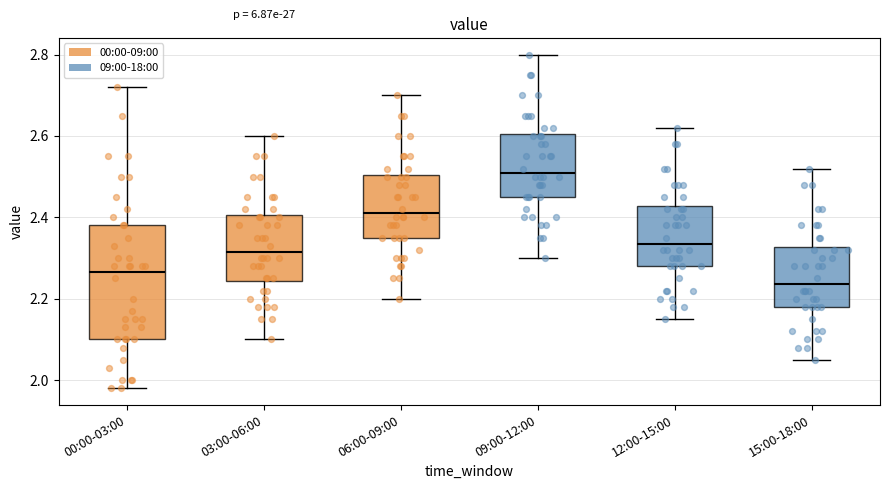

Which box's median line is the lowest?

15:00-18:00